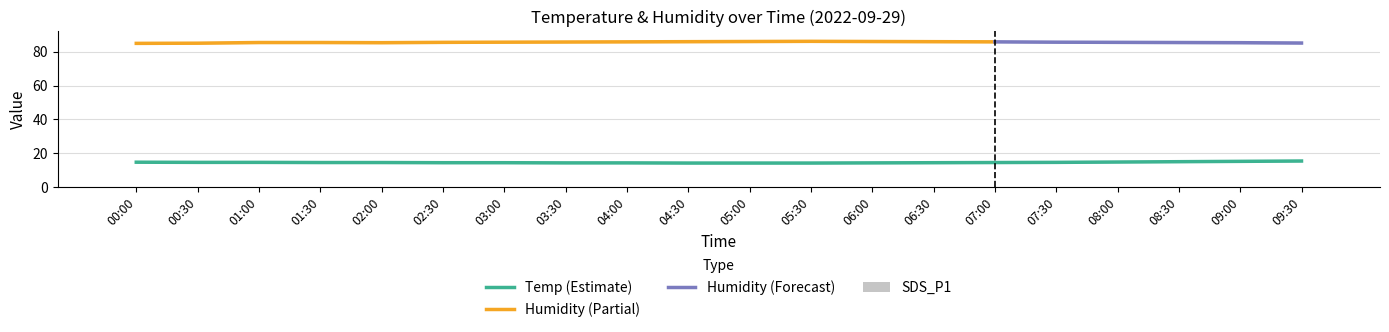

What is the sum of all SDS_P1 values?

1.1